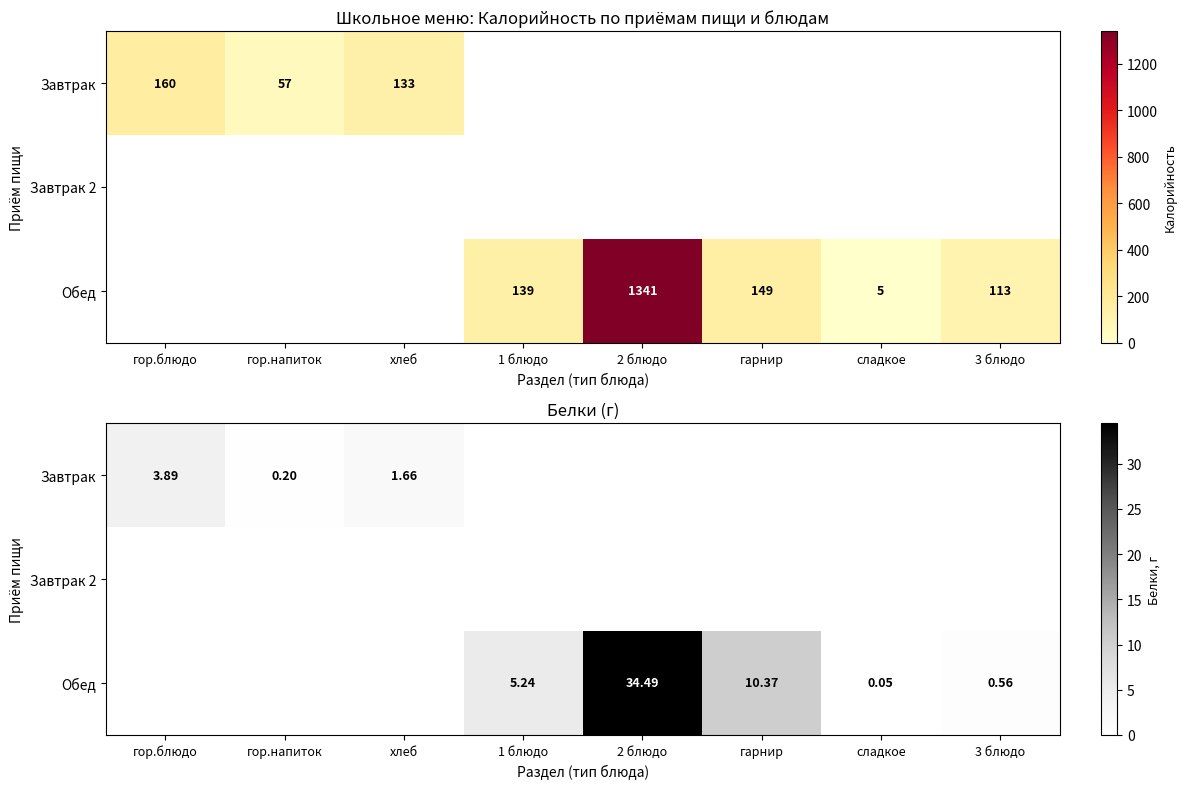

Rank the series by their average value, from lowest to highest.

Завтрак, Завтрак 2, Обед